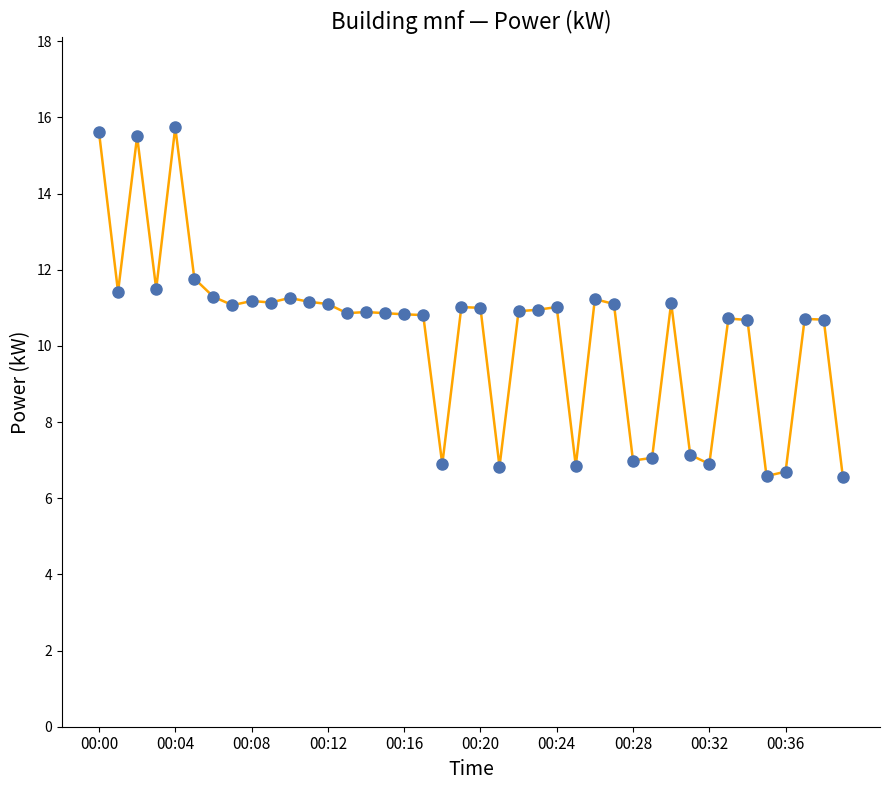

What is the minimum value shown in the chart?

6.6